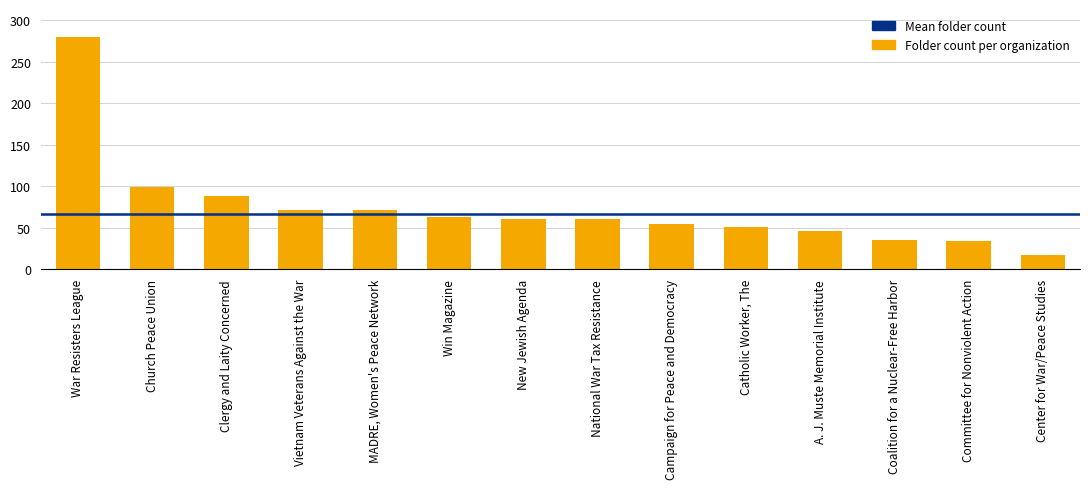

Which has a higher value, Catholic Worker, The or Campaign for Peace and Democracy?

Campaign for Peace and Democracy